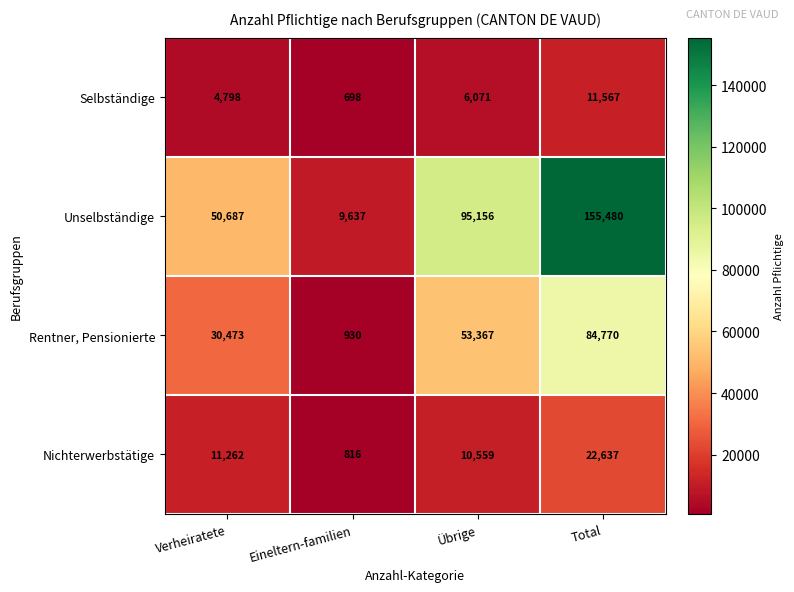

Where is Nichterwerbstätige nearest to the value 11726?

Verheiratete